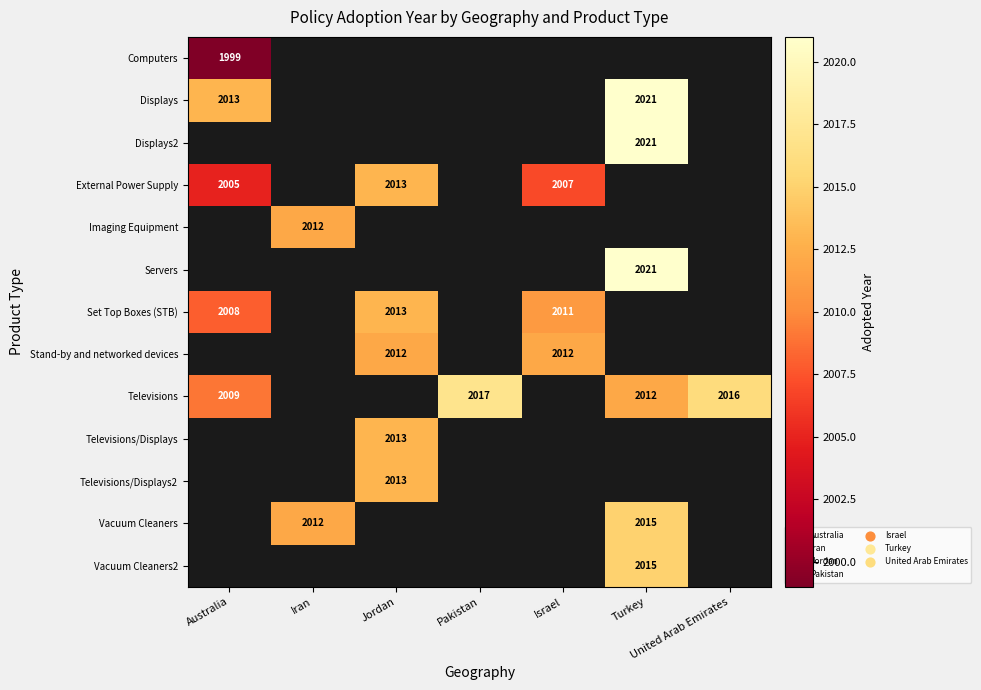

True or false: Stand-by and networked devices has a value of 2012 at Israel.

True